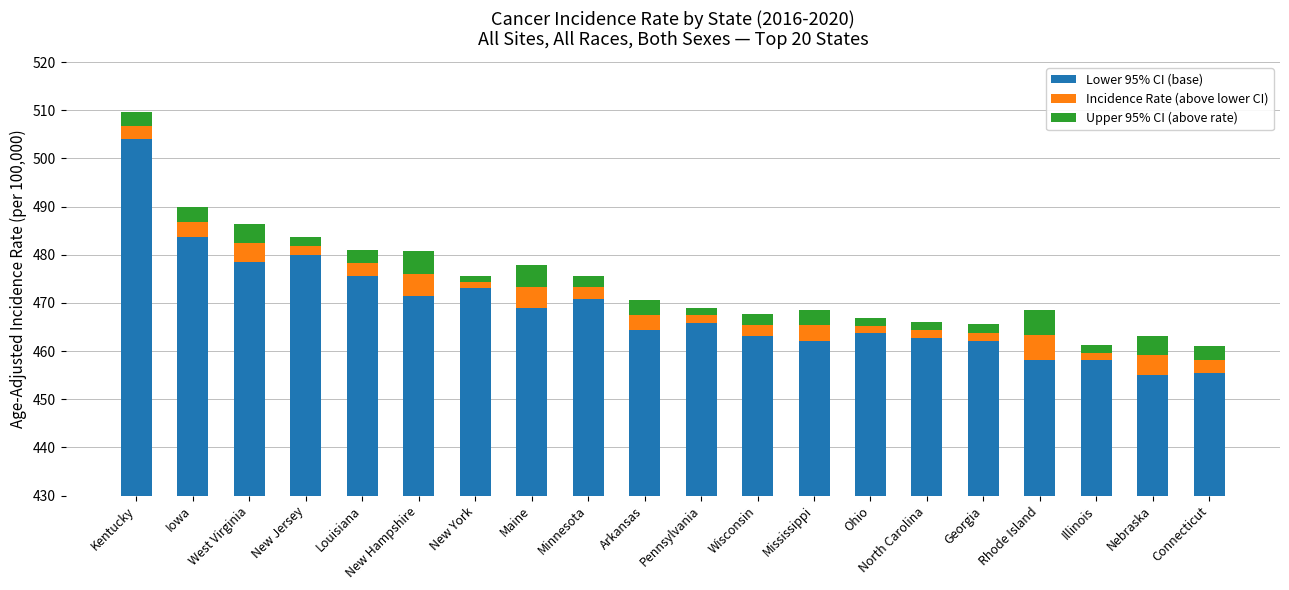

At which category is the sum across all series the highest?

Kentucky